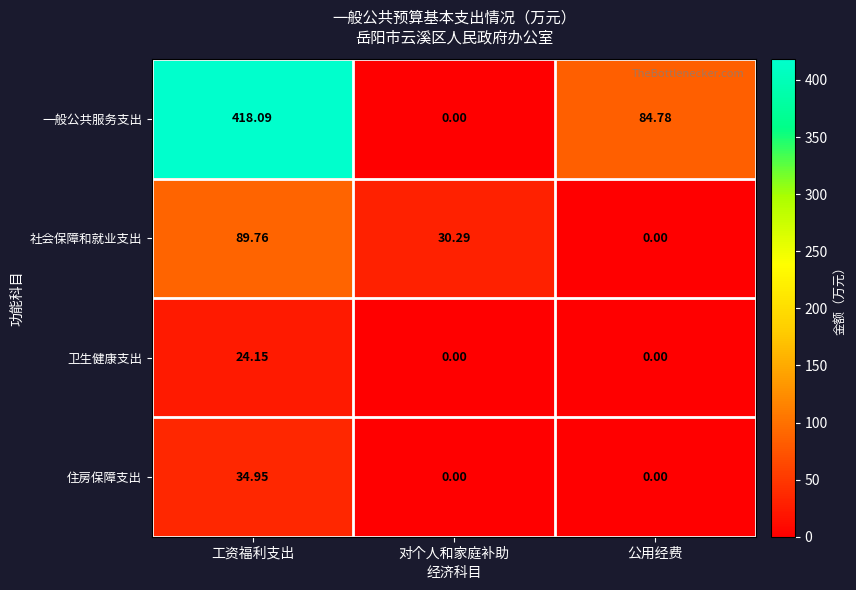

At which category is the sum across all series the highest?

工资福利支出